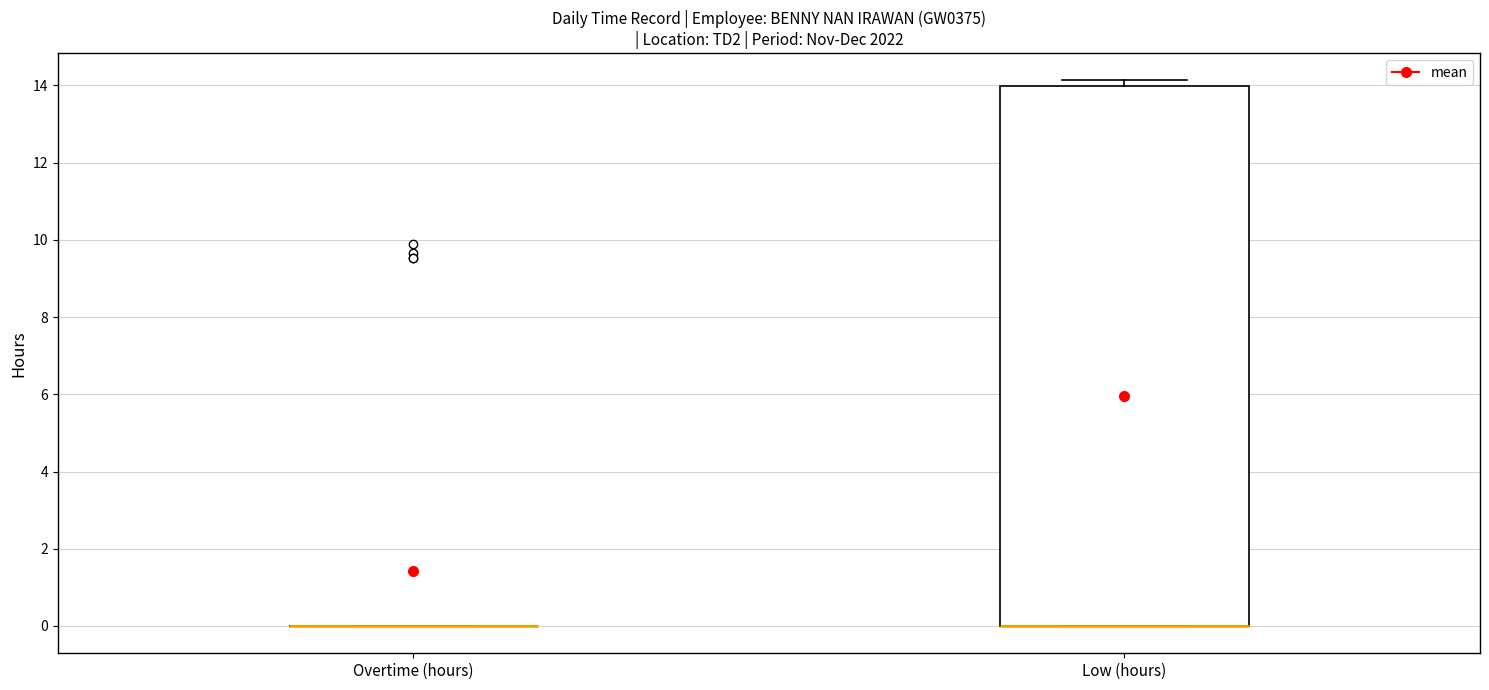

Reading left to right, read every box against the y-axis: the position of its median line, the range the box covers, and the ends of its whiskers. The values are not printed on the chart, so give them approximately, as read against the axis.

Overtime (hours): box collapsed to a line at 0.0, whiskers 0.0 to 0.0
Low (hours): median 0.0 (drawn on the box's lower edge), box 0.0 to 14.0, whiskers 0.0 to 14.2